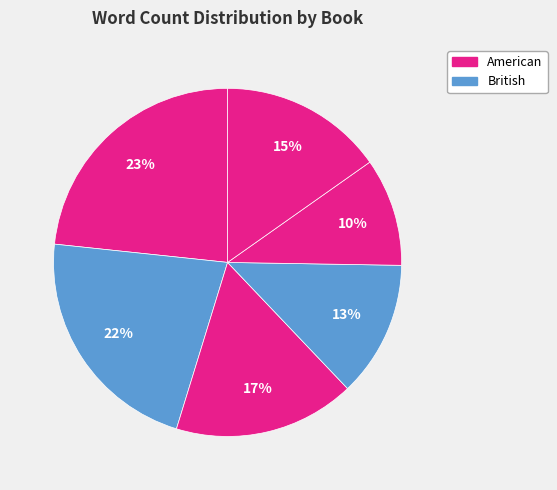

How many segments does this pie chart have?

6